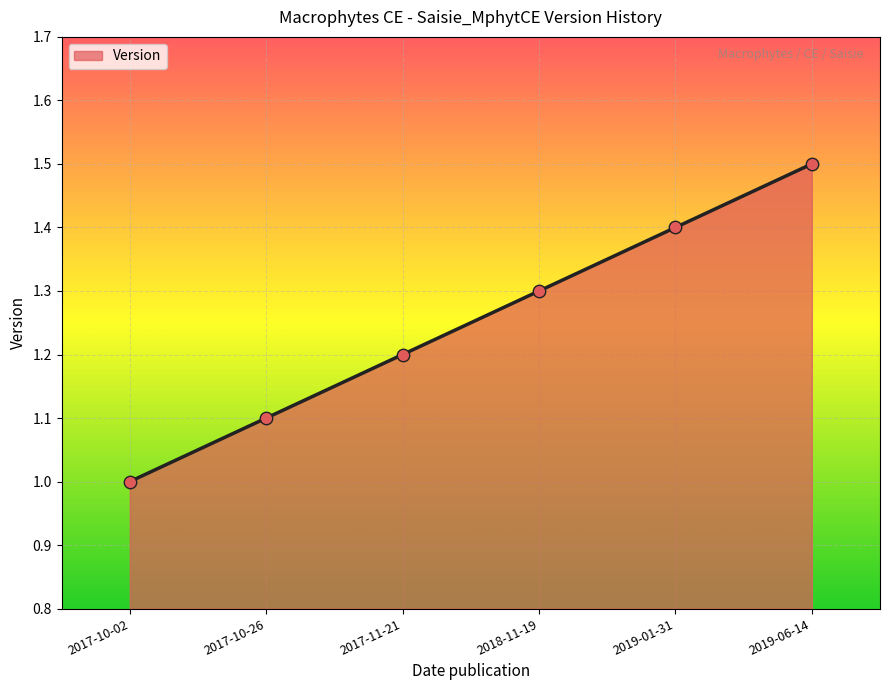

Between 2019-01-31 and 2017-10-26, which is larger?

2019-01-31